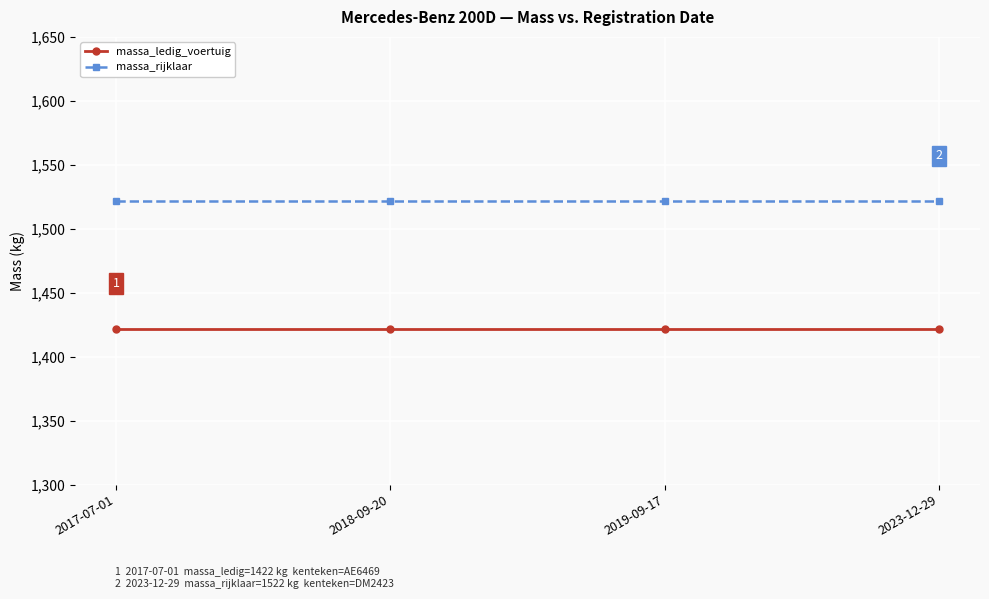

How many lines are shown in the chart?

2